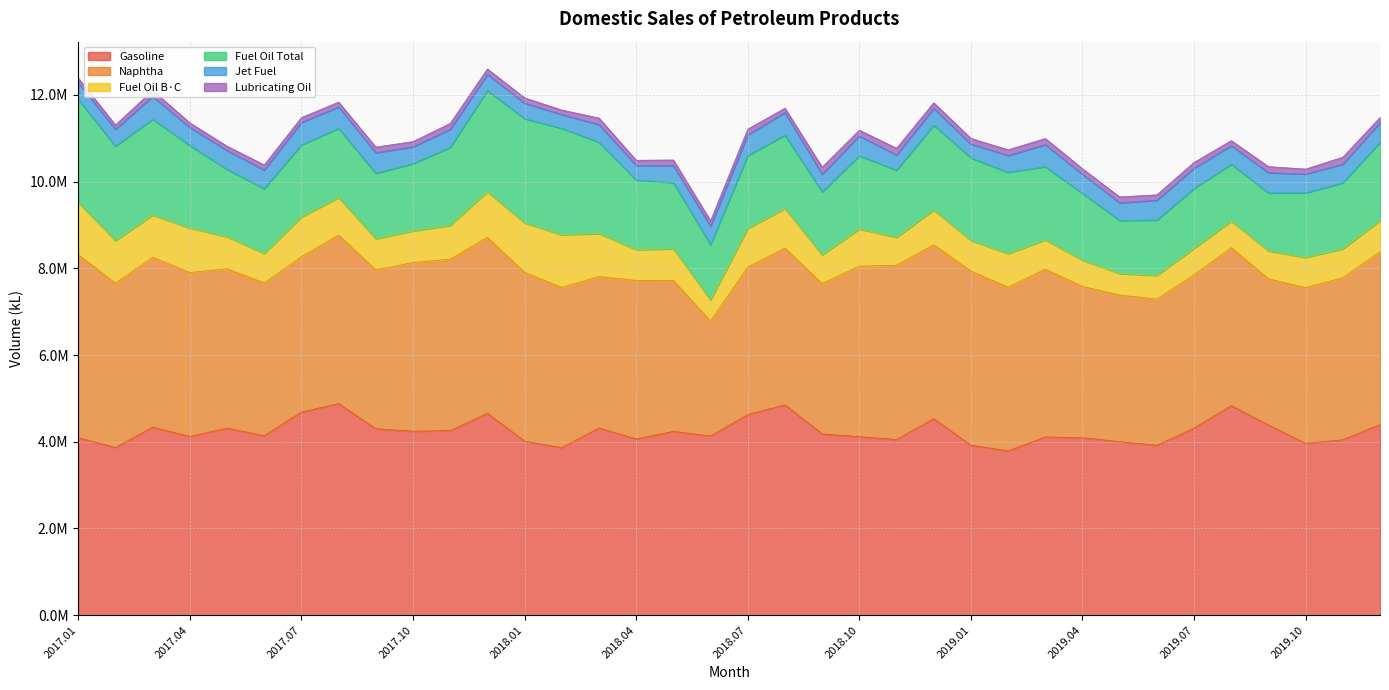

What is the sum of all Fuel Oil B·C values?

28430681